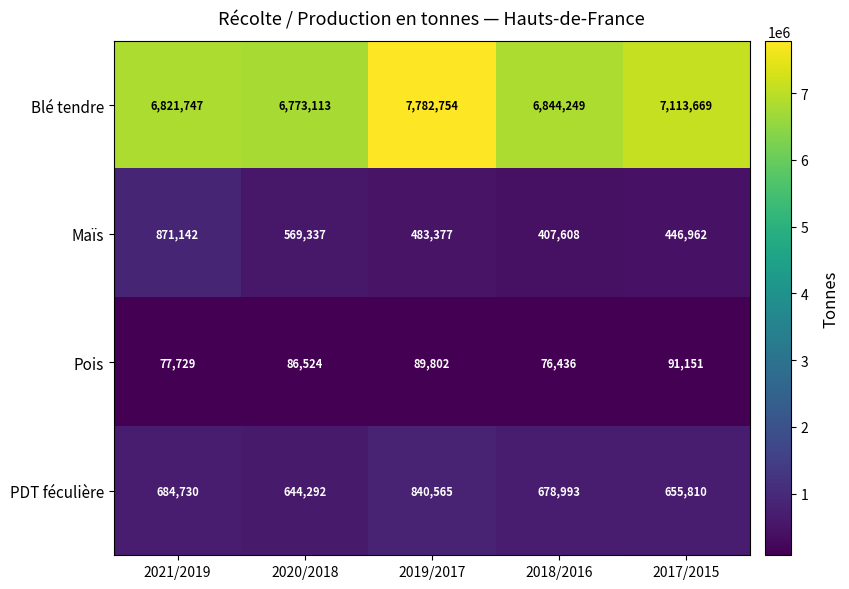

Which series has the largest total across all categories?

Blé tendre